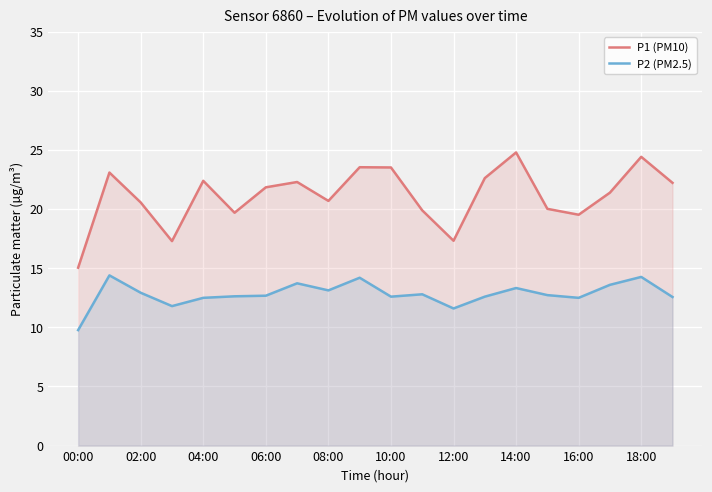

At 08:00, list the series in order from largest to smallest.

P1 (PM10), P2 (PM2.5)